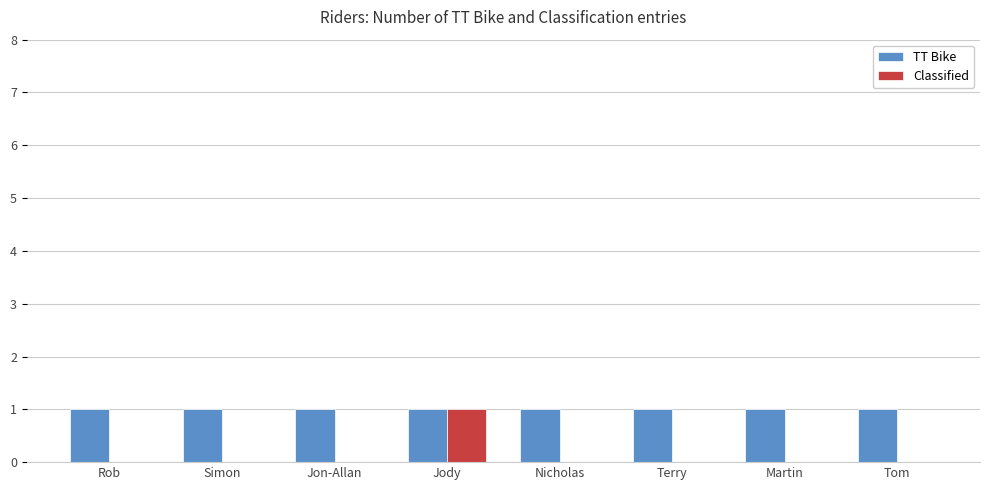

The TT Bike series shows 1 at Jon-Allan. True or false?

True